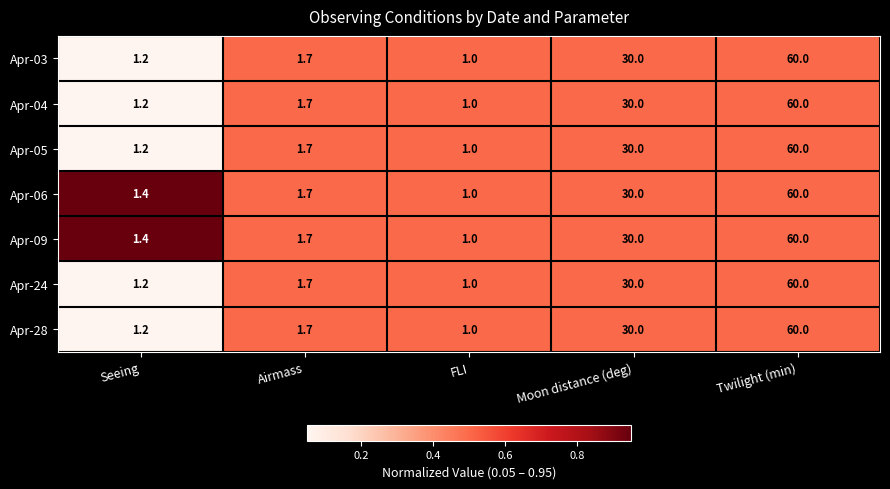

How many categories are shown in the chart?

5